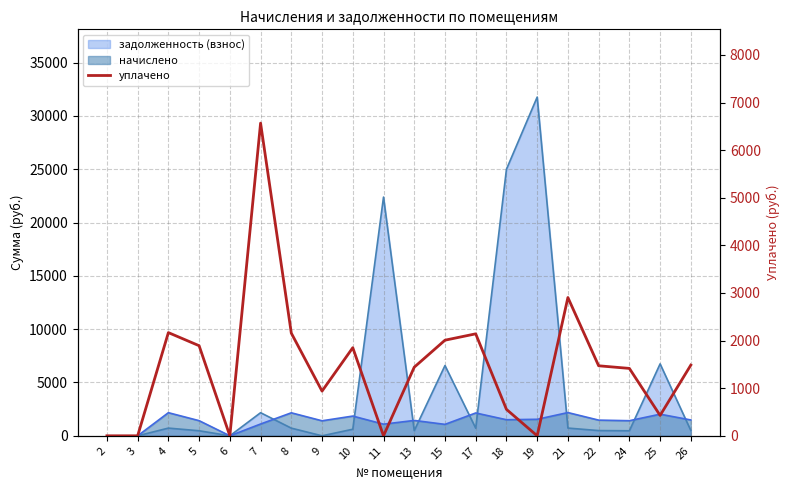

Which has a higher value, 10 or 25?

10